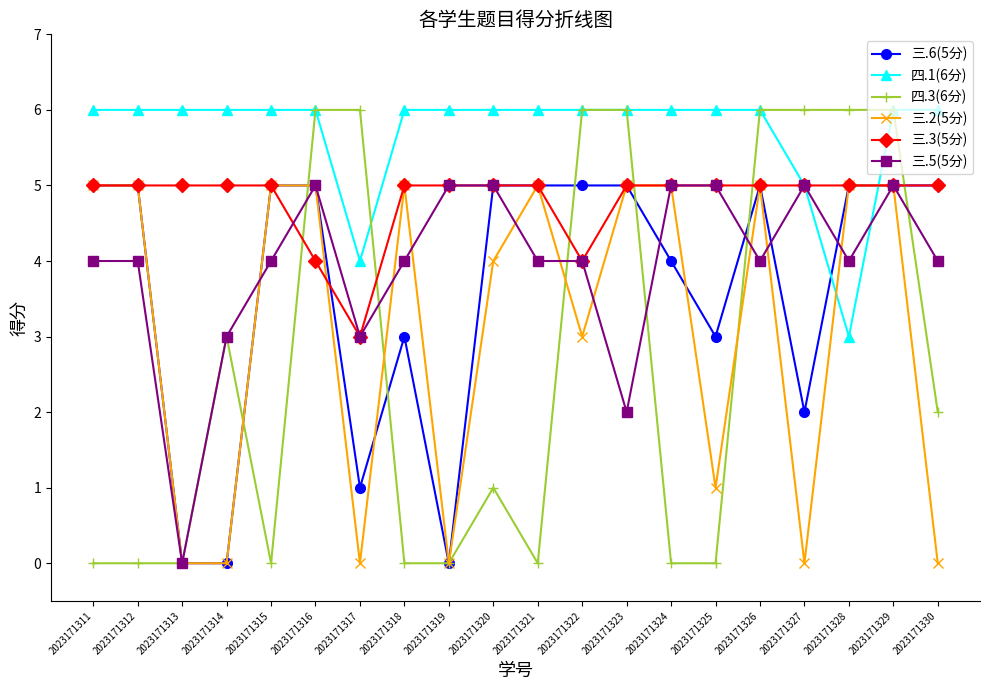

At which category is the sum across all series the highest?

2023171329